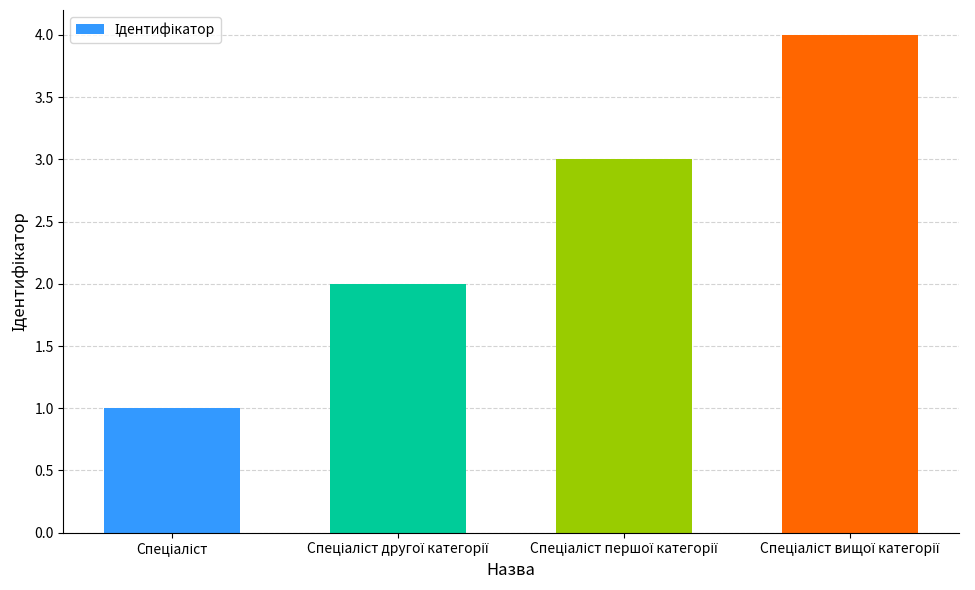

What is the value of the 3rd bar from the left?

3